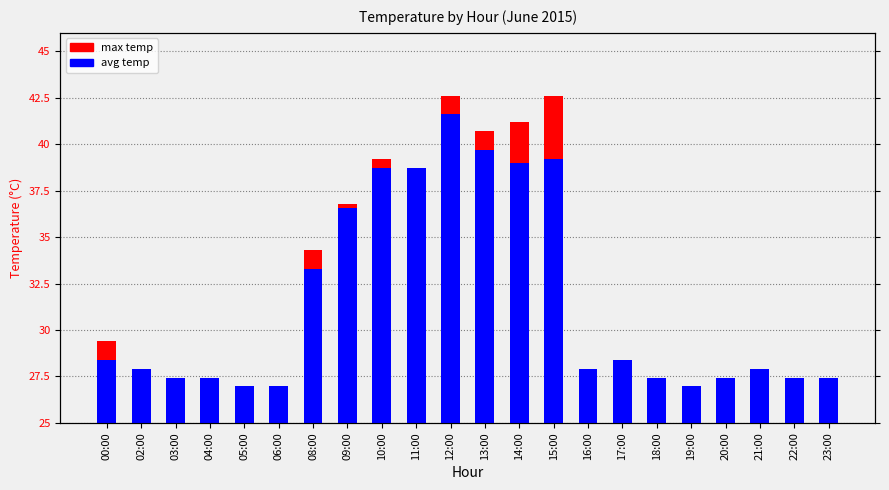

Which series has the largest total across all categories?

max temp